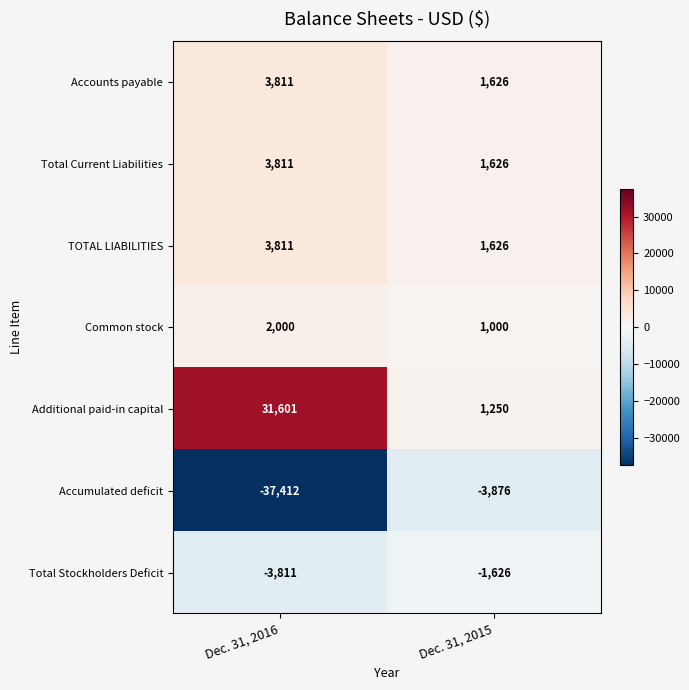

What value does the Additional paid-in capital series have at Dec. 31, 2016?

31601